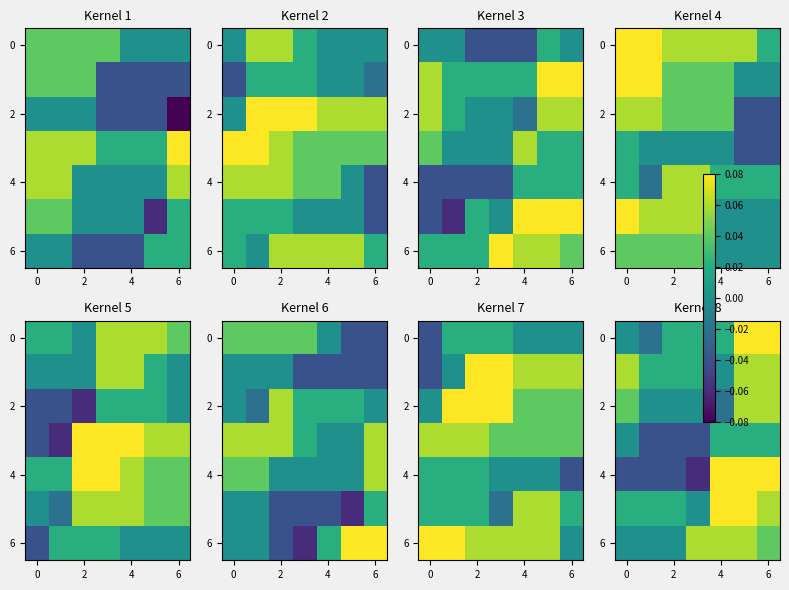

What is the sum of all row_0 values?

0.2